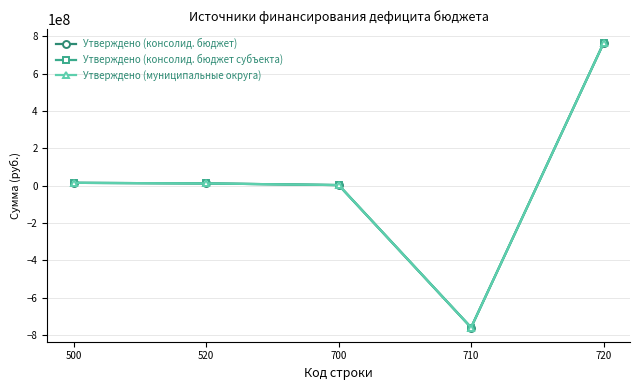

Is this an area chart (filled region under the line)?

No